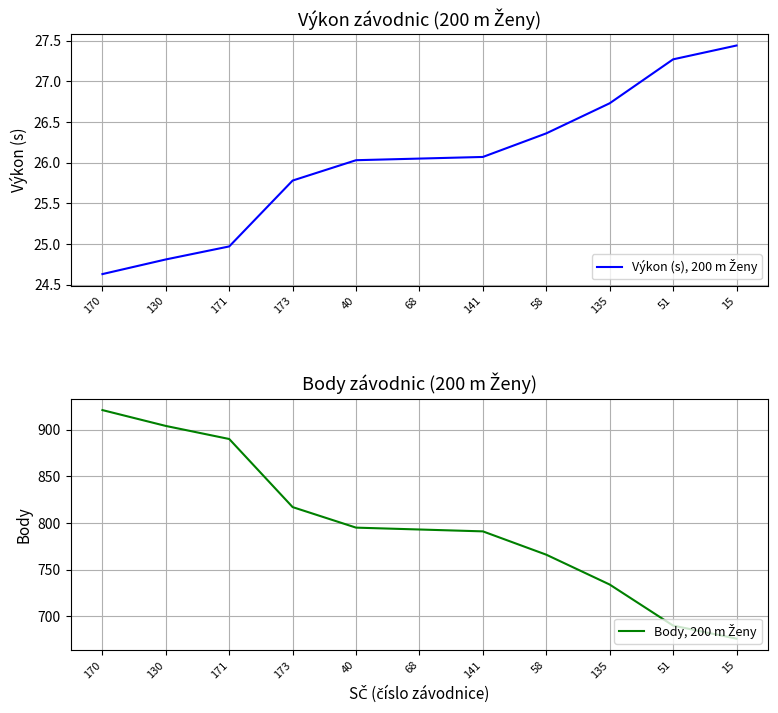

True or false: Výkon (s), 200 m Ženy and Body, 200 m Ženy intersect in this chart.

False